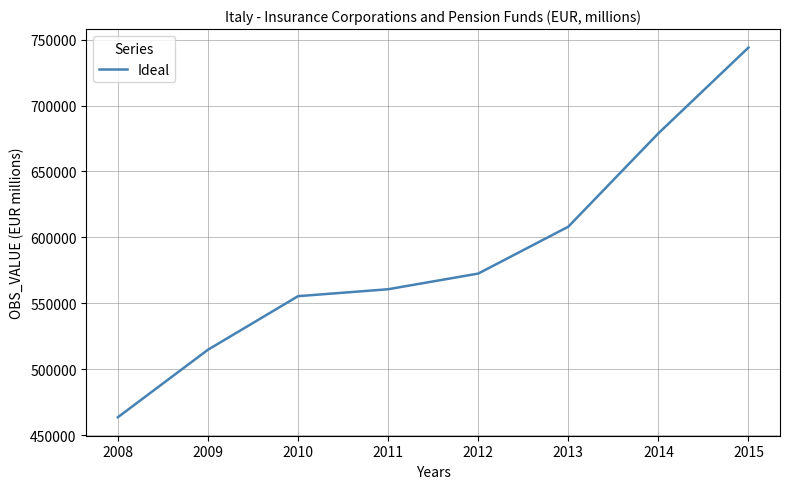

The value at 2010 is 555343. True or false?

True